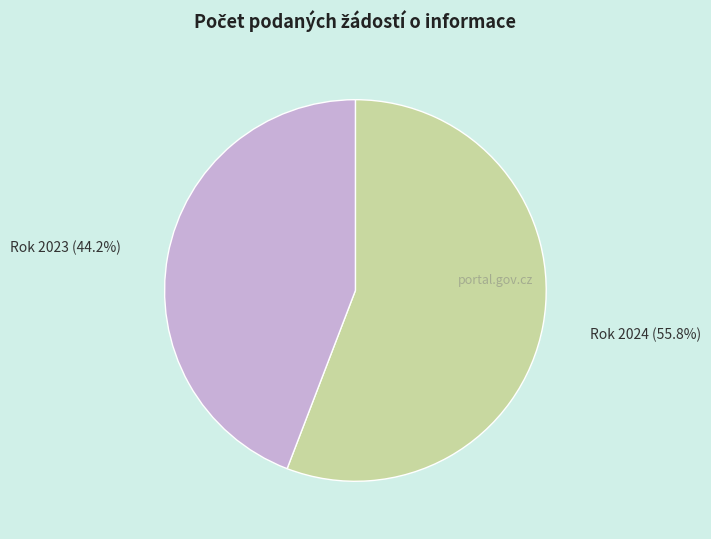

What is the total percentage of Rok 2024 and Rok 2023?

100.0%